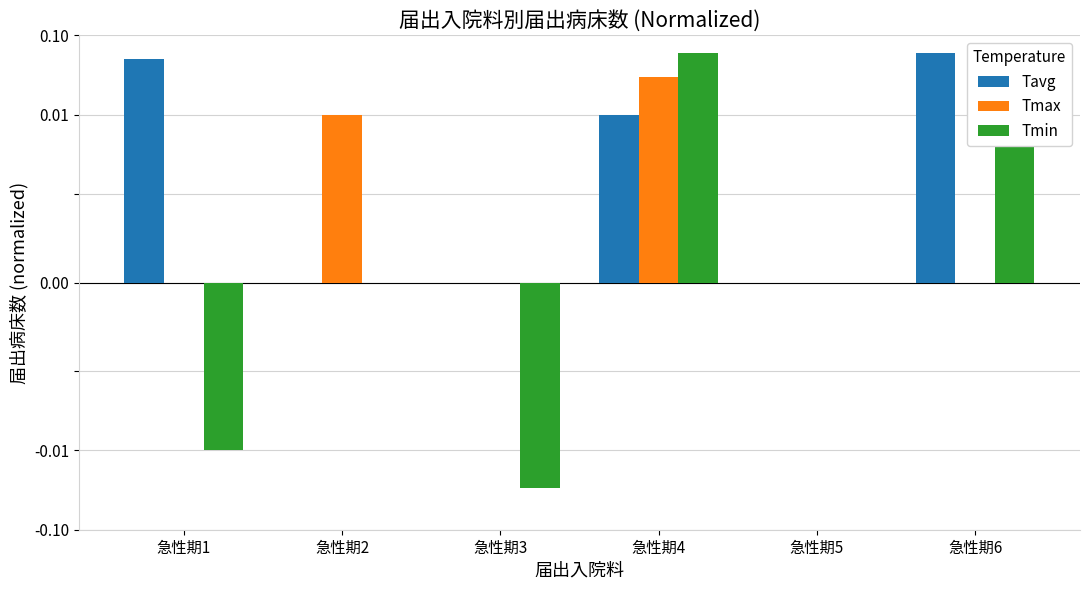

Which series has the largest total across all categories?

Tavg